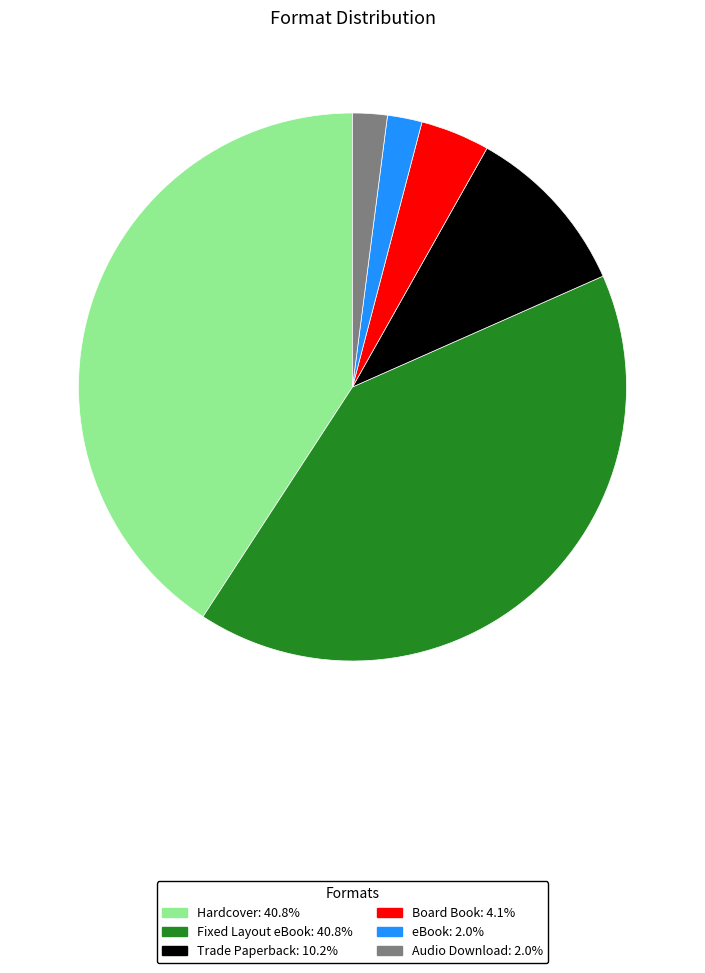

Is it true that eBook is 2% of the pie?

True